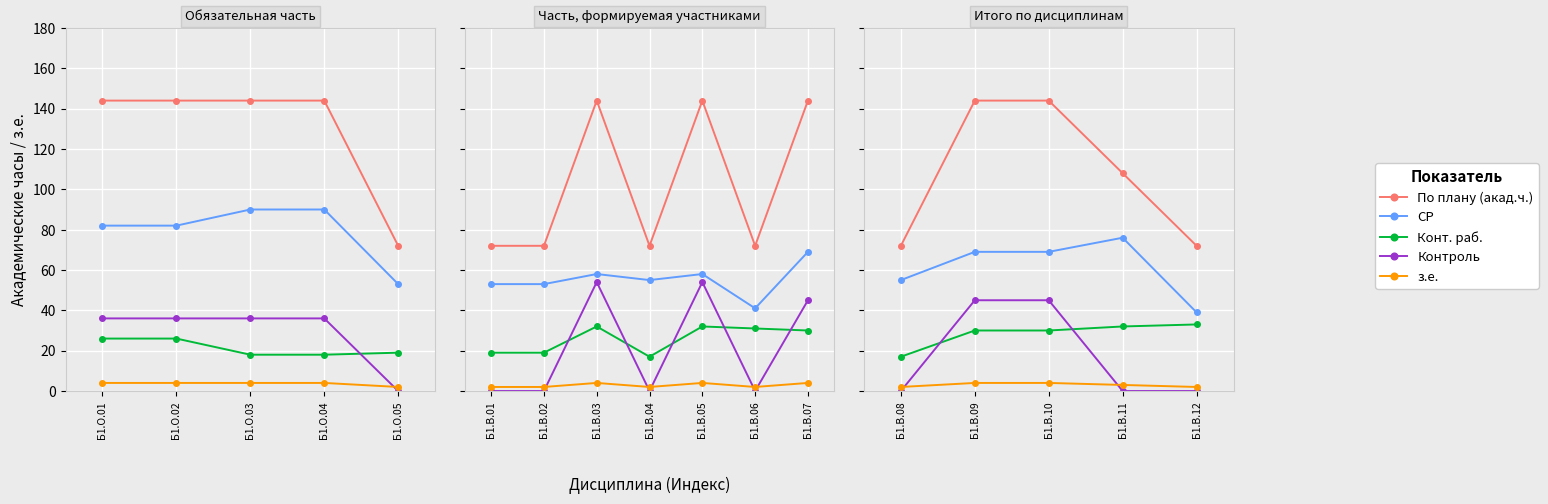

How many categories are shown in the chart?

5